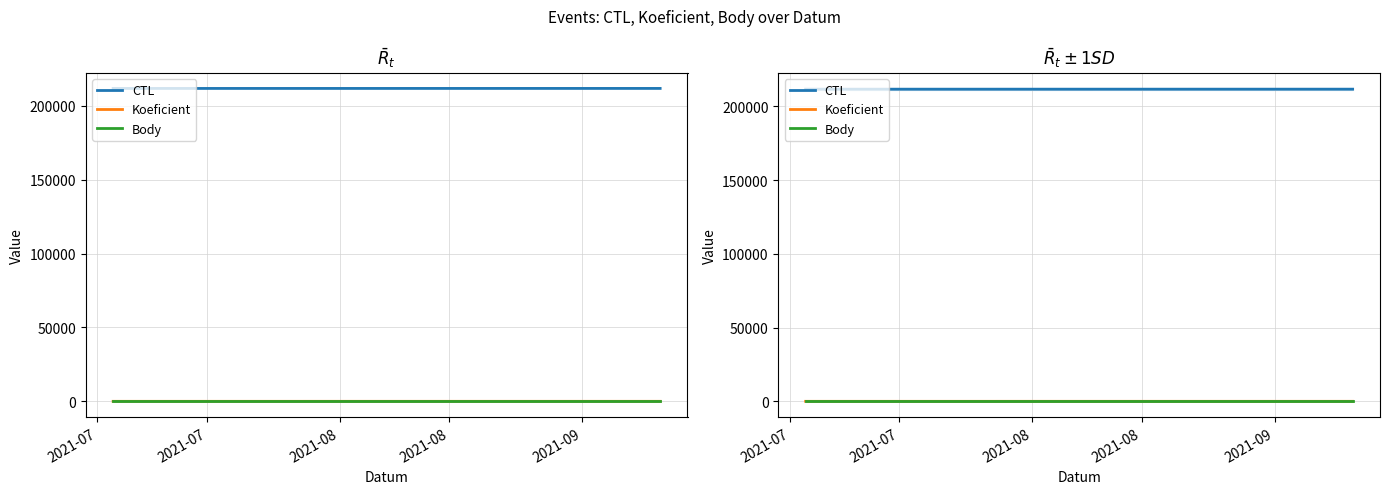

Rank the series at 2021-07 from highest to lowest value.

CTL, Koeficient, Body